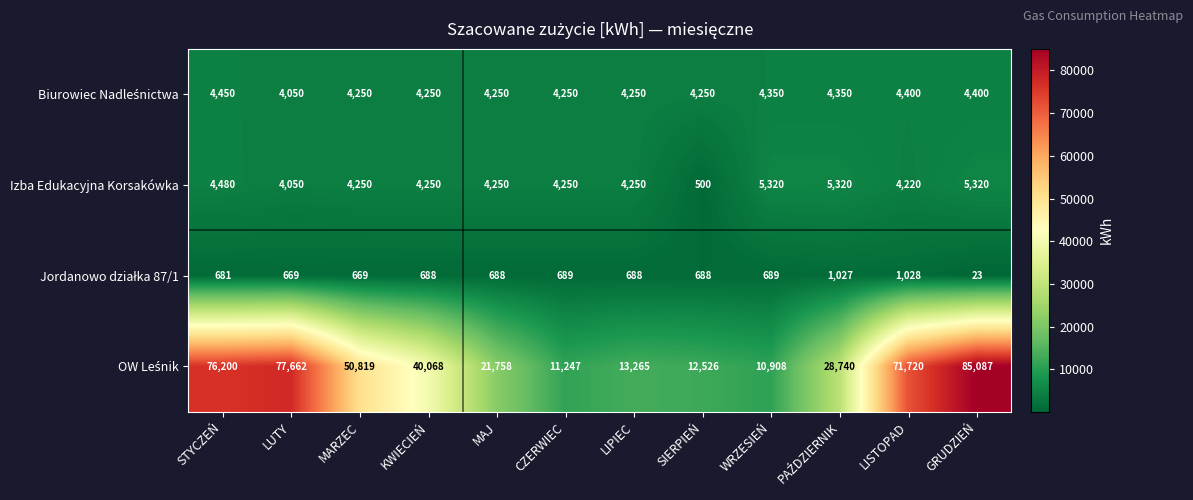

What is the total value across all series at LUTY?

86431